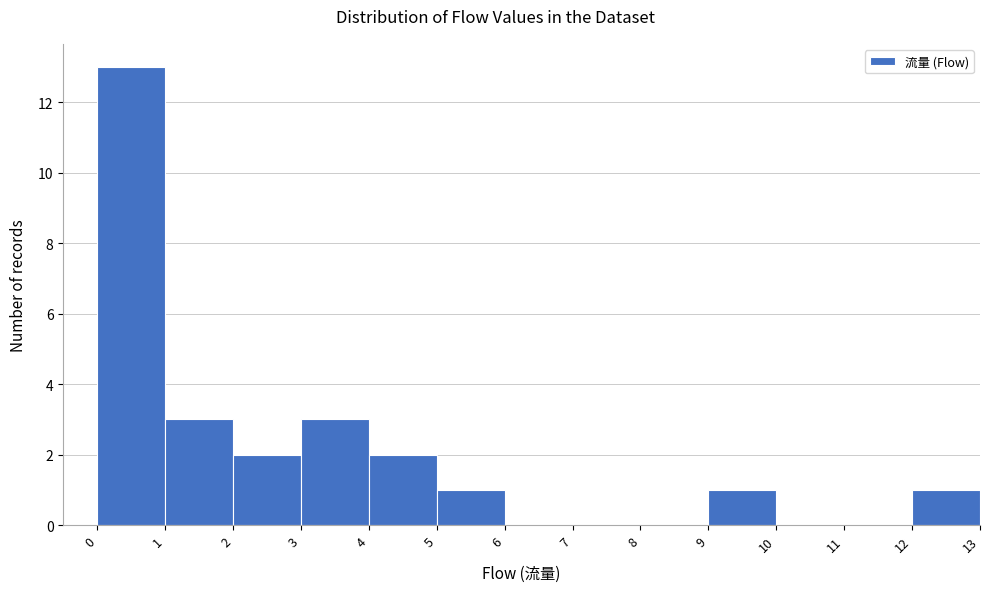

Over which range of the x-axis is the bar tallest?

0 to 1